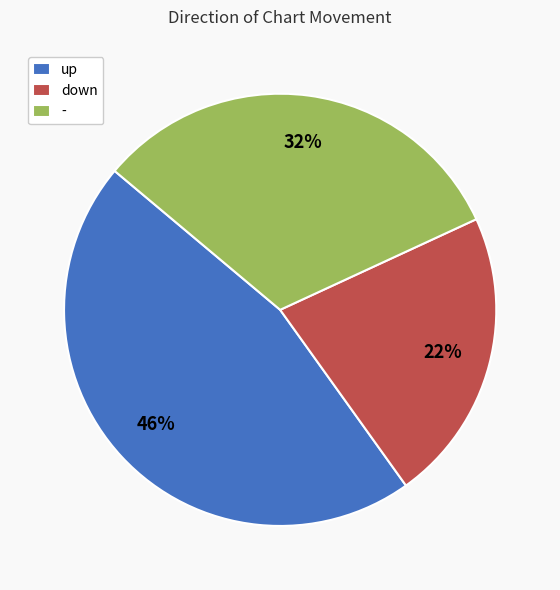

Approximately how many times larger is the value at - compared to up?

0.7